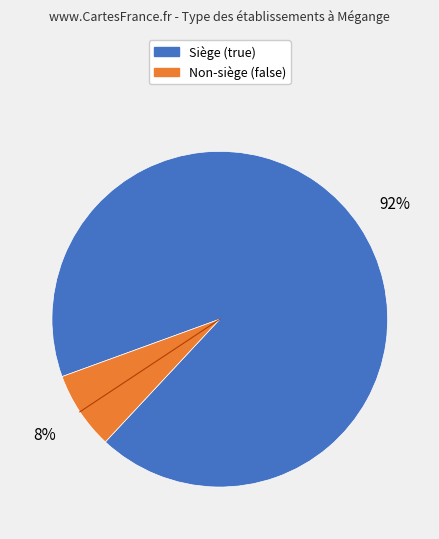

Count the number of slices in the pie.

2